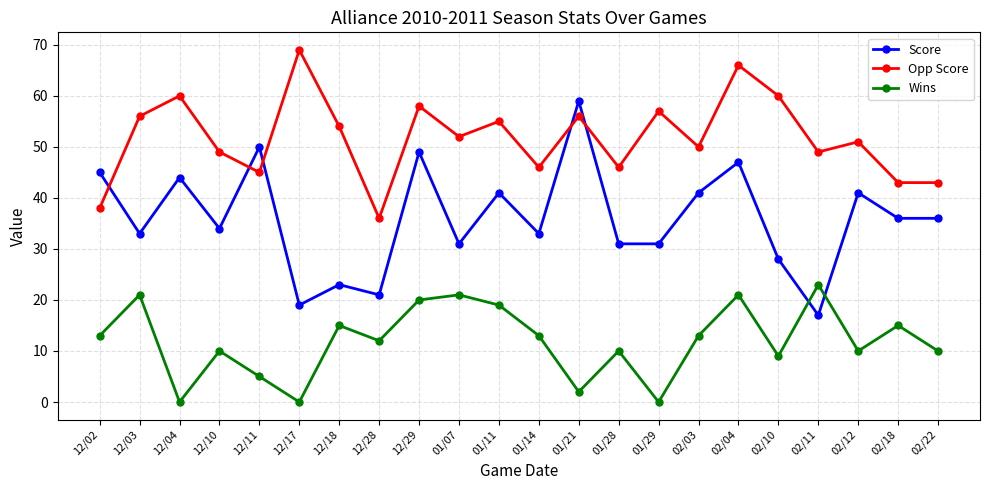

Which series changed the most between 12/29 and 01/21?

Wins